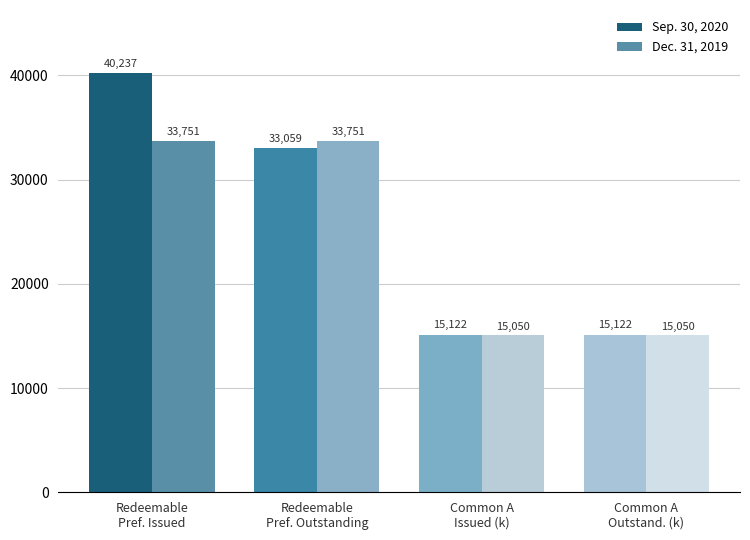

Is the value of Dec. 31, 2019 at Redeemable
Pref. Outstanding greater than the value of Sep. 30, 2020 at Redeemable
Pref. Outstanding?

Yes